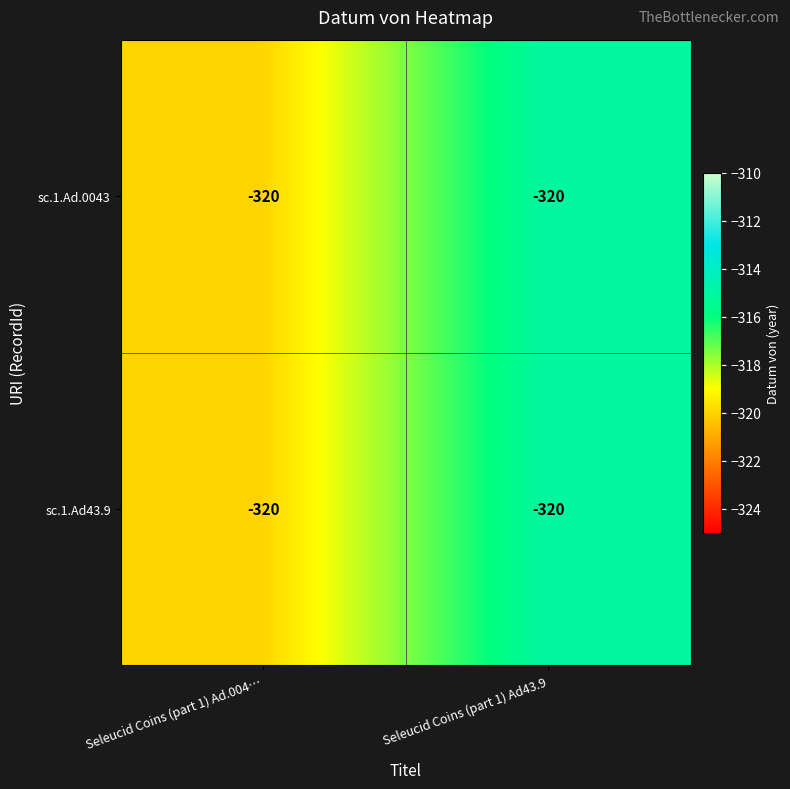

Which has a higher value, Seleucid Coins (part 1) Ad43.9 or Seleucid Coins (part 1) Ad.004…?

Seleucid Coins (part 1) Ad43.9